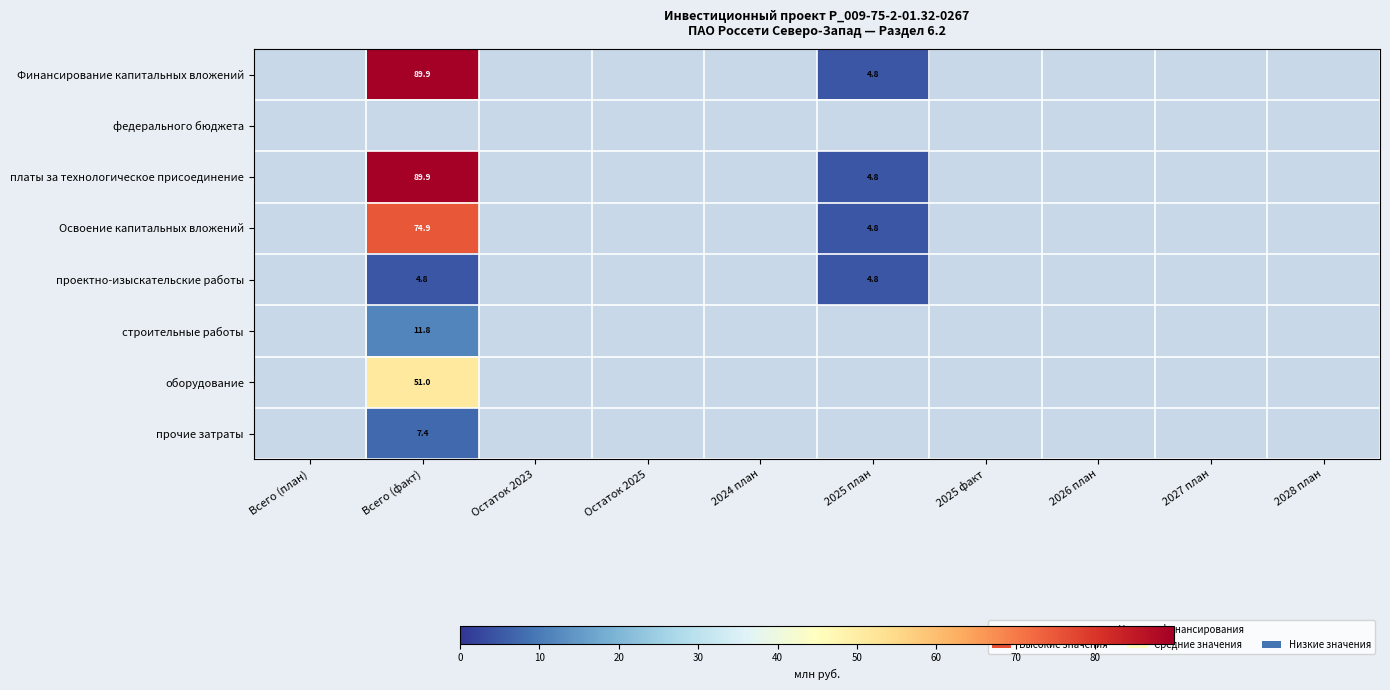

At which category does the chart reach its peak across all series?

Всего (факт)